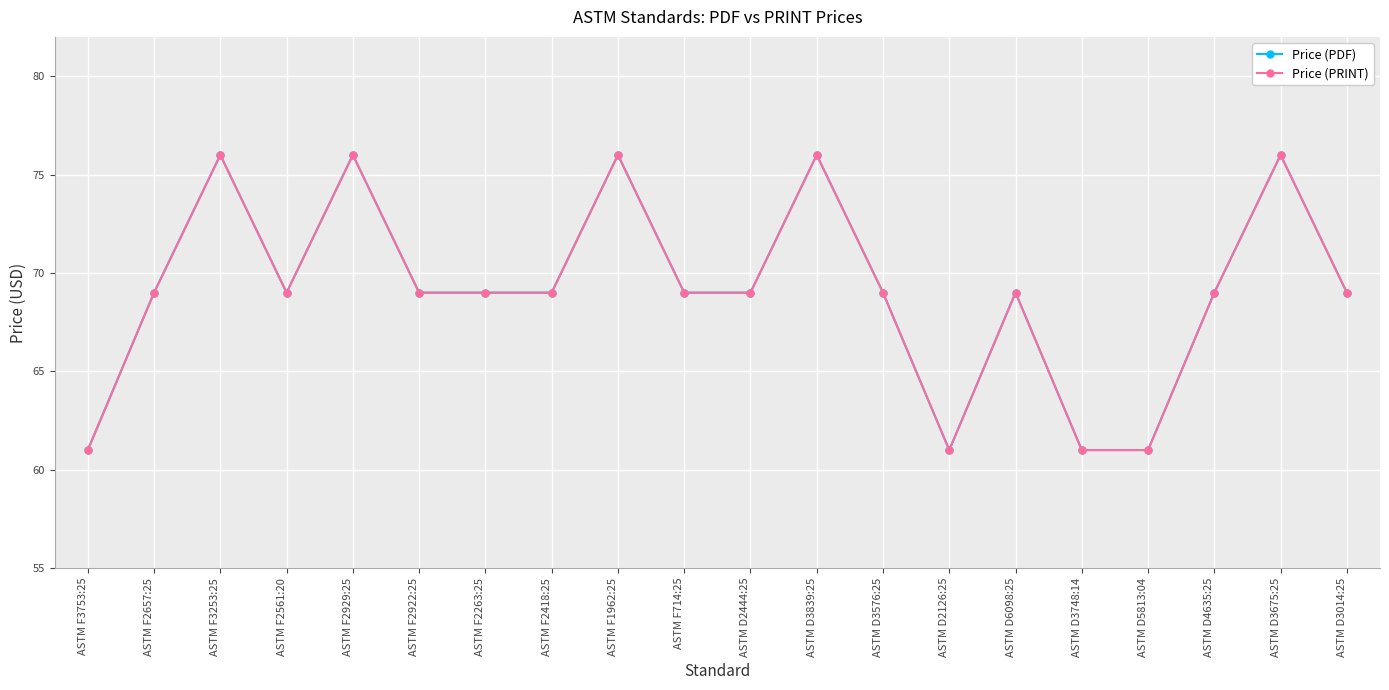

Is this an area chart (filled region under the line)?

No